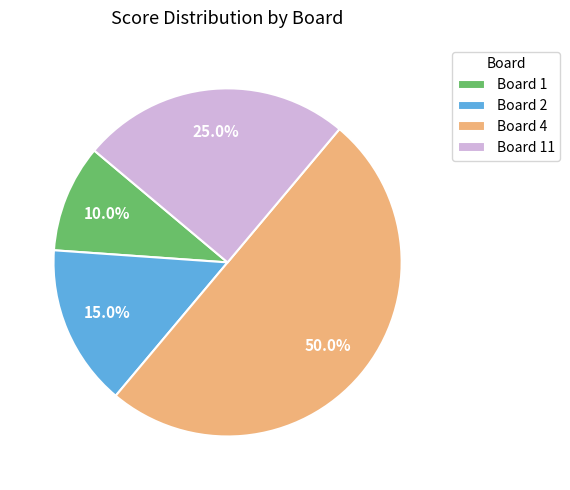

Rank the categories by value from highest to lowest.

Board 4, Board 11, Board 2, Board 1